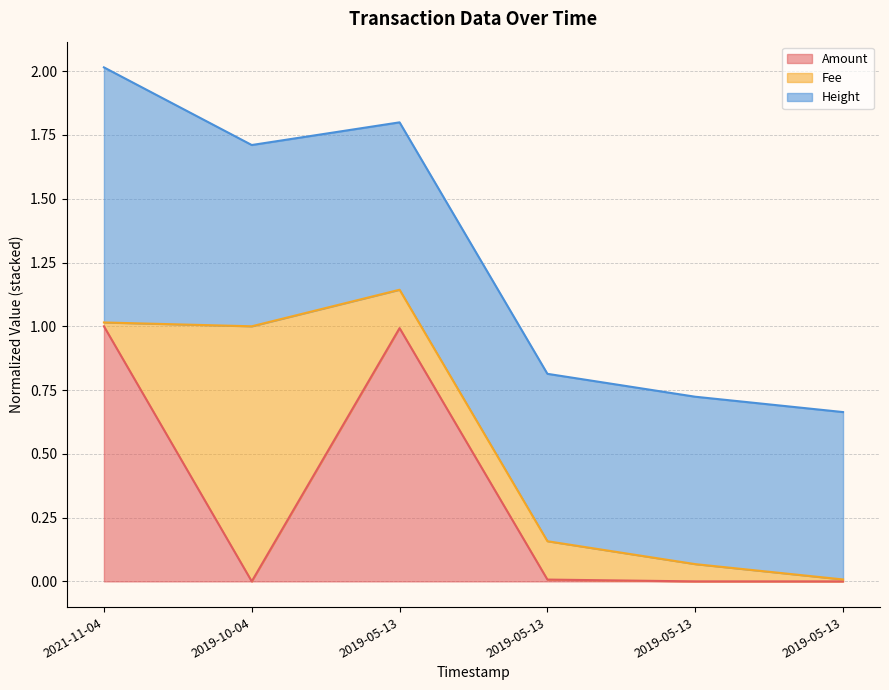

Between 2019-05-13 and 2019-05-13, which series saw the biggest shift?

Height (line)